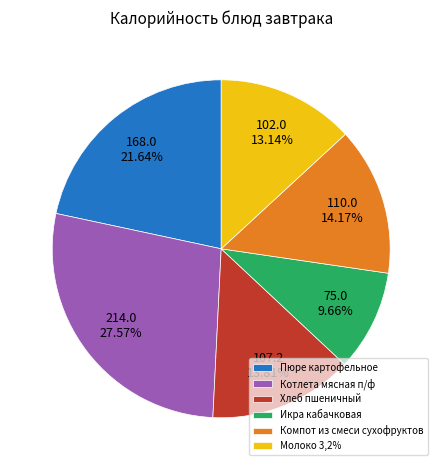

Does Компот из смеси сухофруктов represent more than half of the total?

No